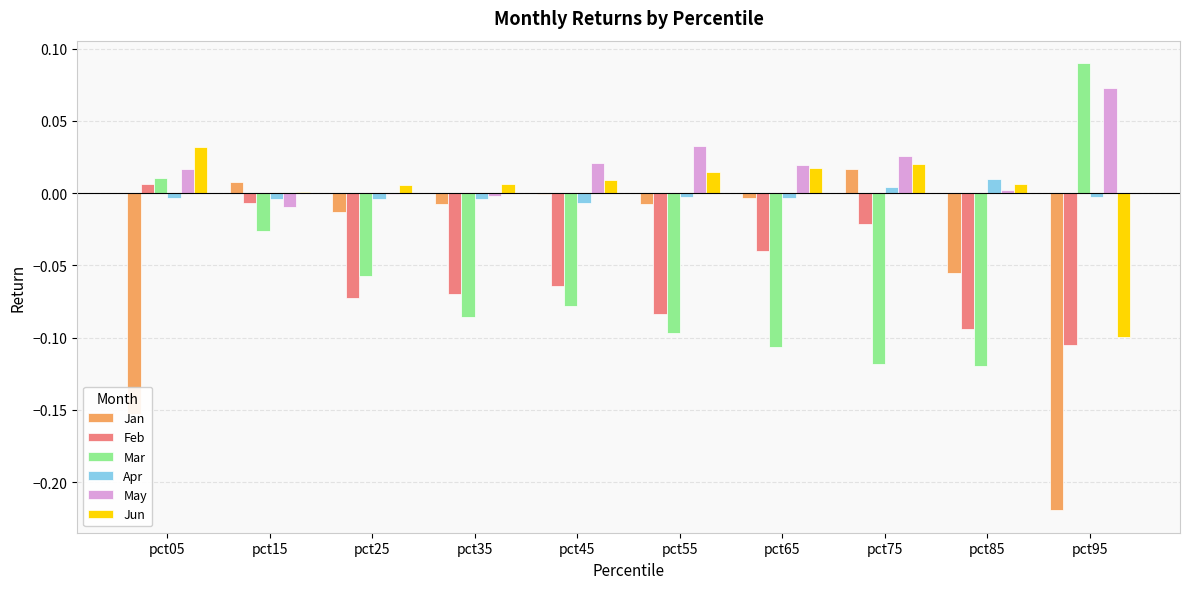

Is the value of Jan at pct35 greater than the value of Feb at pct45?

Yes